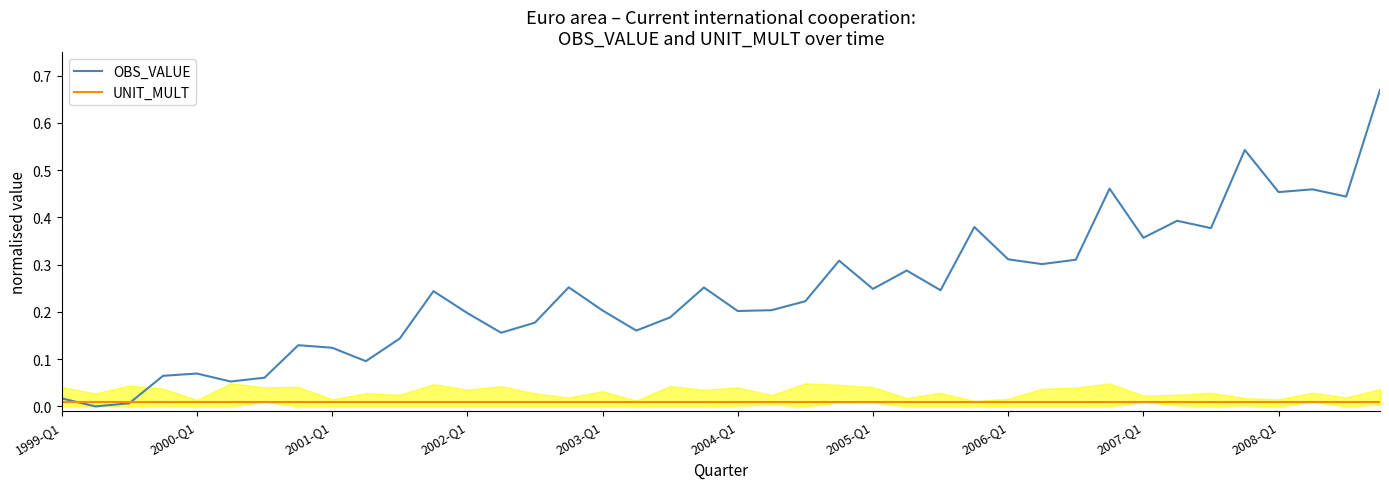

What are all the series names shown in the legend?

OBS_VALUE, UNIT_MULT